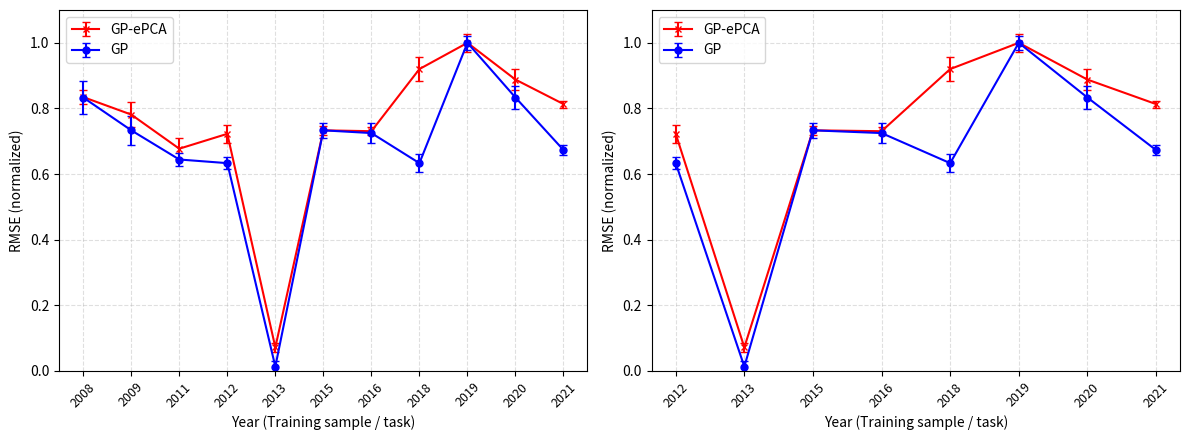

True or false: P¿i~/uj has a value of 0.1 at 2013.

True